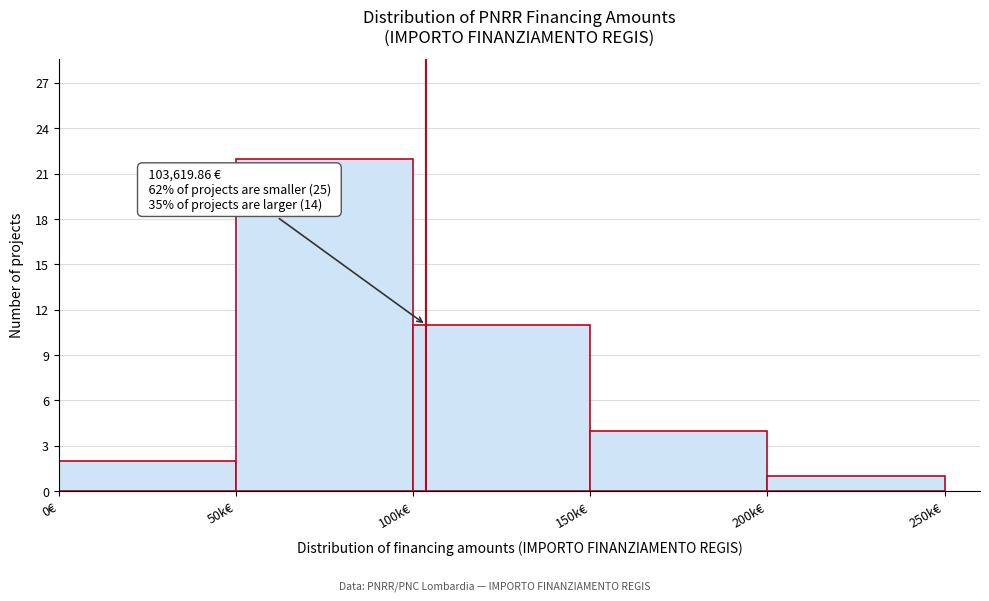

Reading left to right, extract all data points from this chart.

0€=2	50k€=22	100k€=11	150k€=4	200k€=1